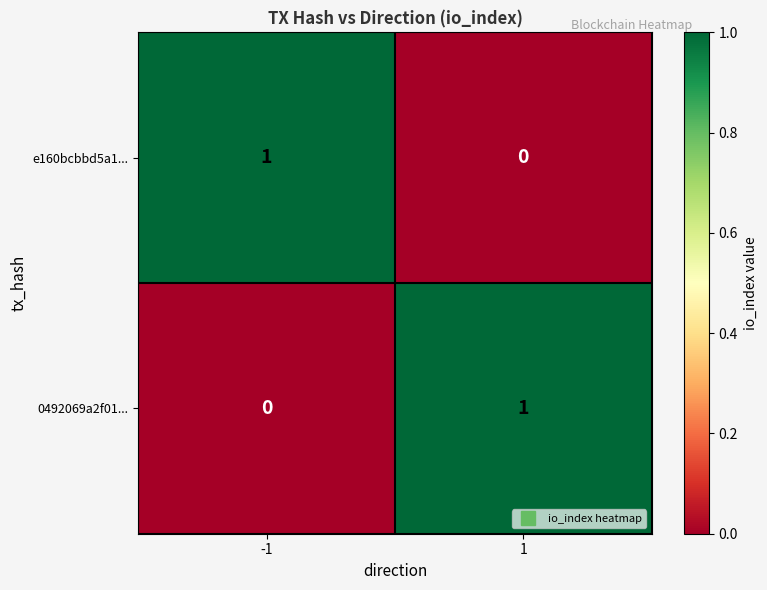

True or false: e160bcbbd5a1... has a value of 1 at -1.

True